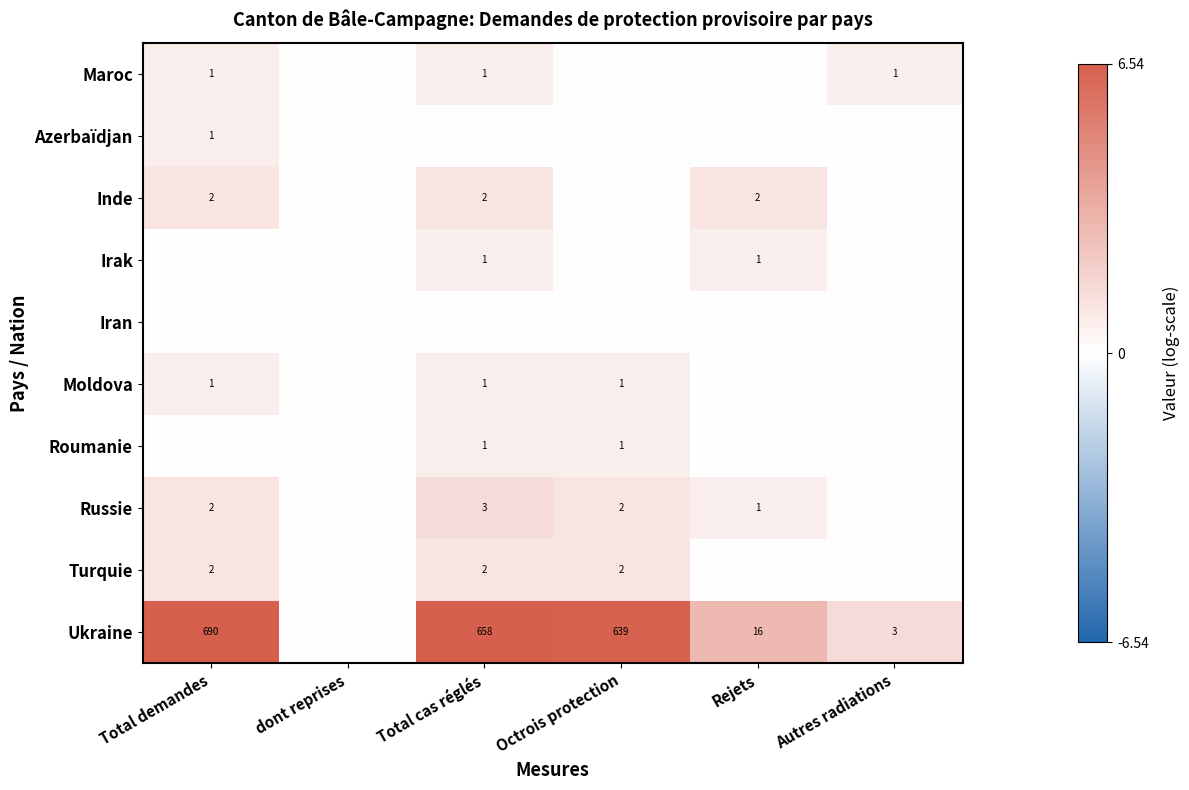

How many series are shown in this chart?

10